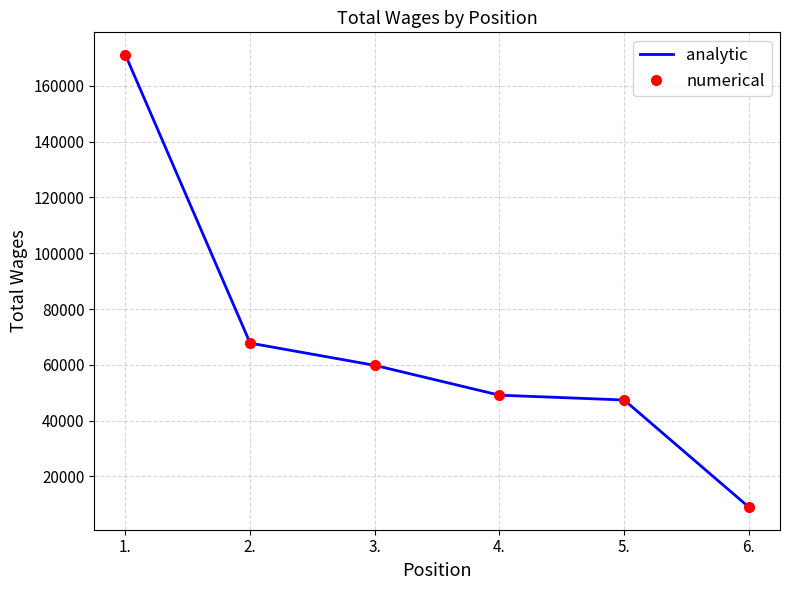

What is the value of the numerical point at the 4th from the left?

49117